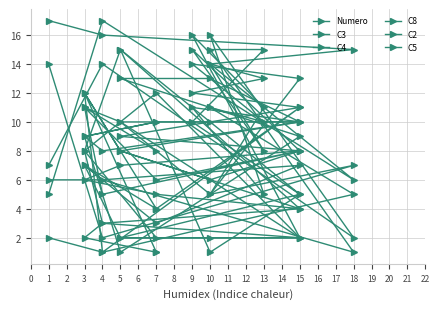

Rank the series at 4 from lowest to highest value.

C4, Numero, C8, C5, C2, C3